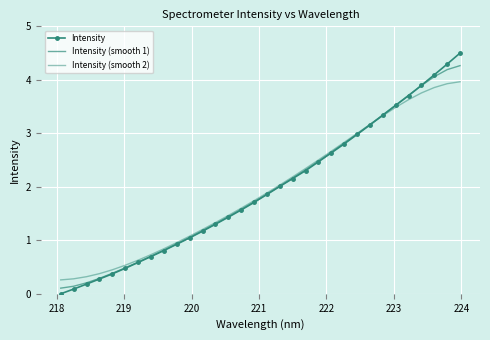

How many times do Intensity and Intensity (smooth 1) cross each other?

1